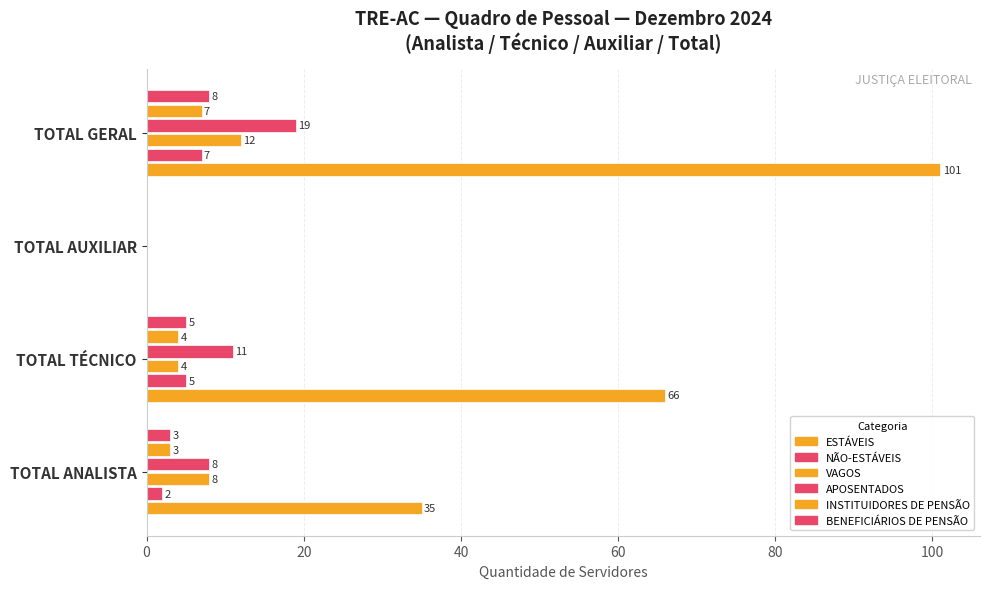

How many distinct data groups are displayed?

6